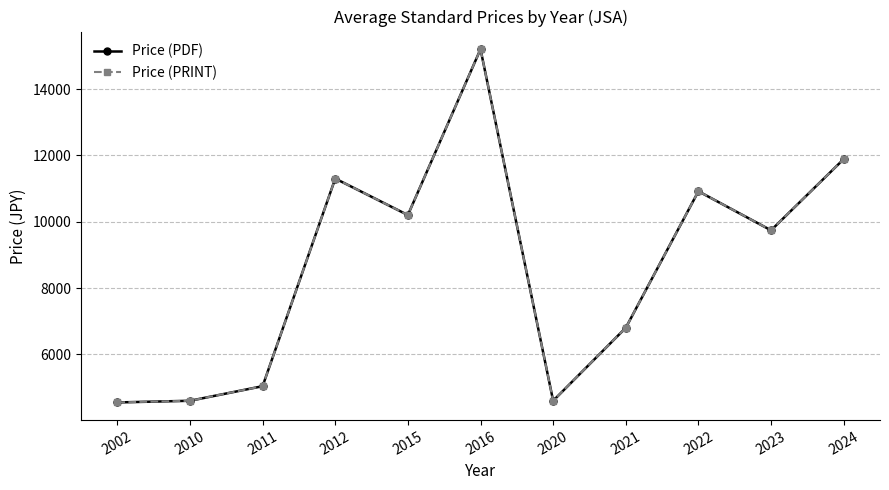

Does the chart have visible grid lines?

Yes